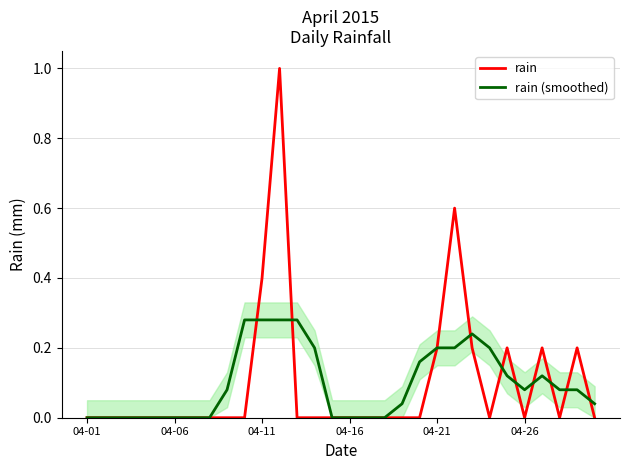

How many data points does each series have?

30